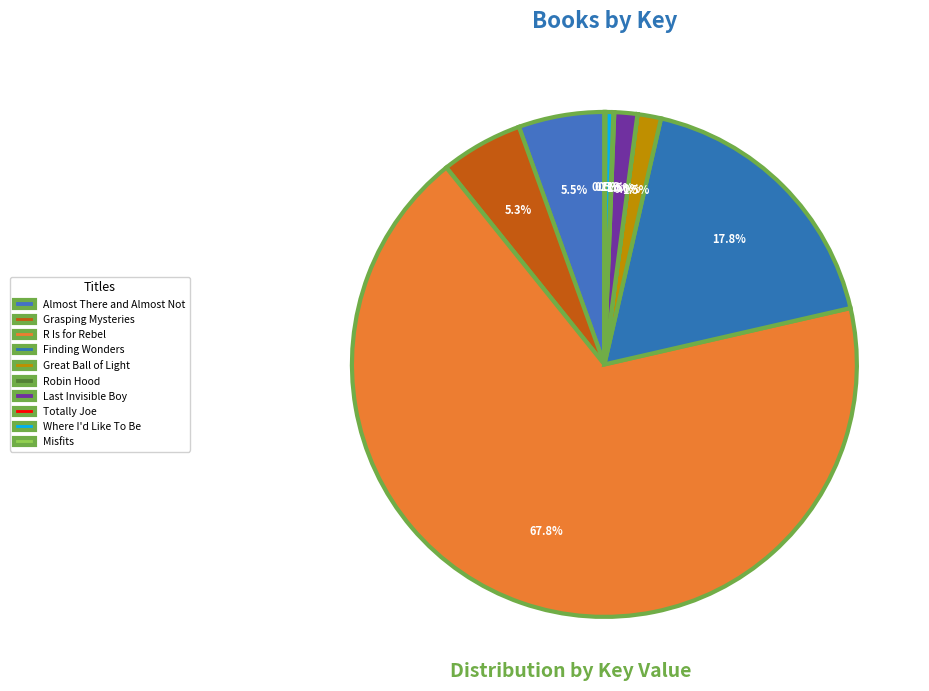

What percentage is the R Is for Rebel slice, to the nearest percent?

68%